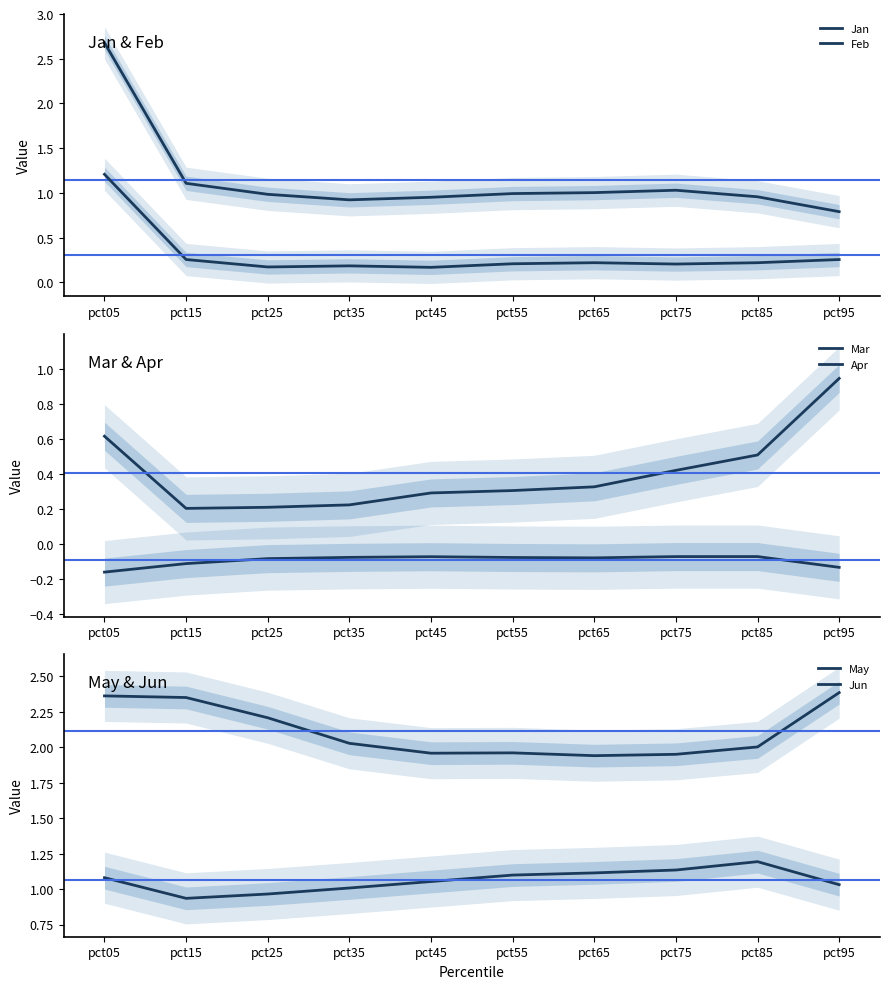

True or false: May and Apr intersect in this chart.

False